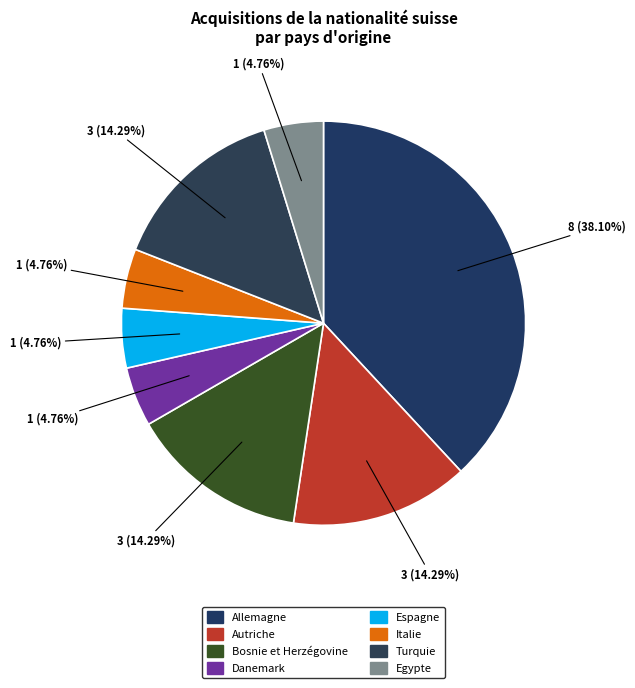

What percentage is the Allemagne slice, to the nearest percent?

38%